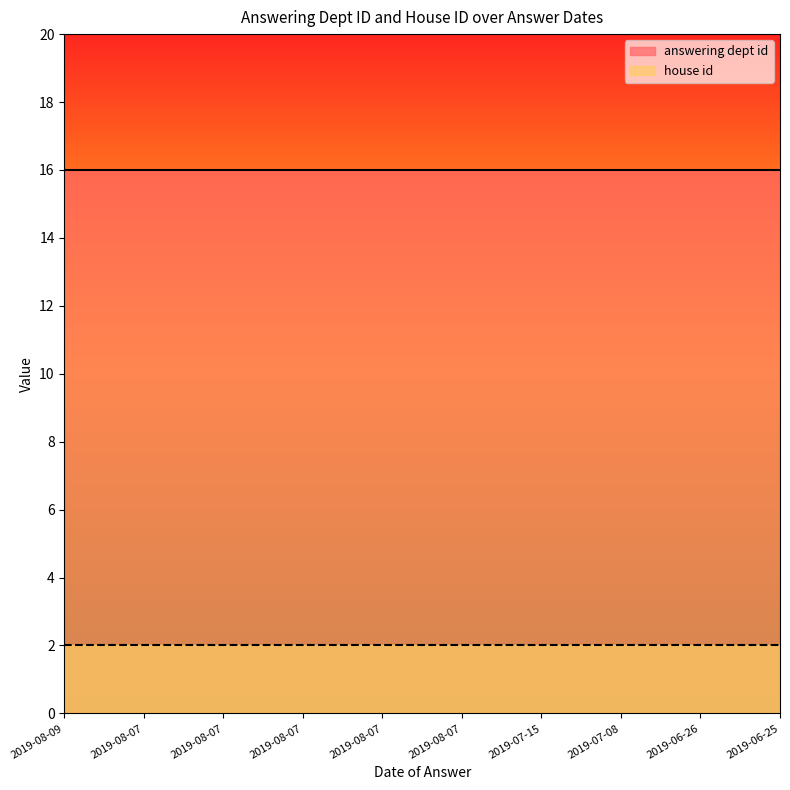

Read the house id value at 2019-06-25.

2